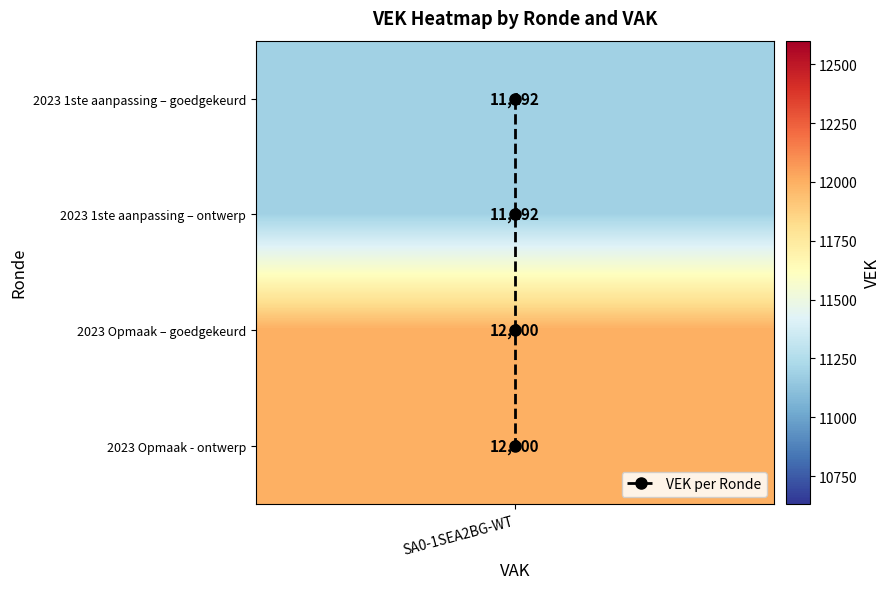

The chart shows a value of 1 at SA0-1SEA2BG-WT. True or false?

False